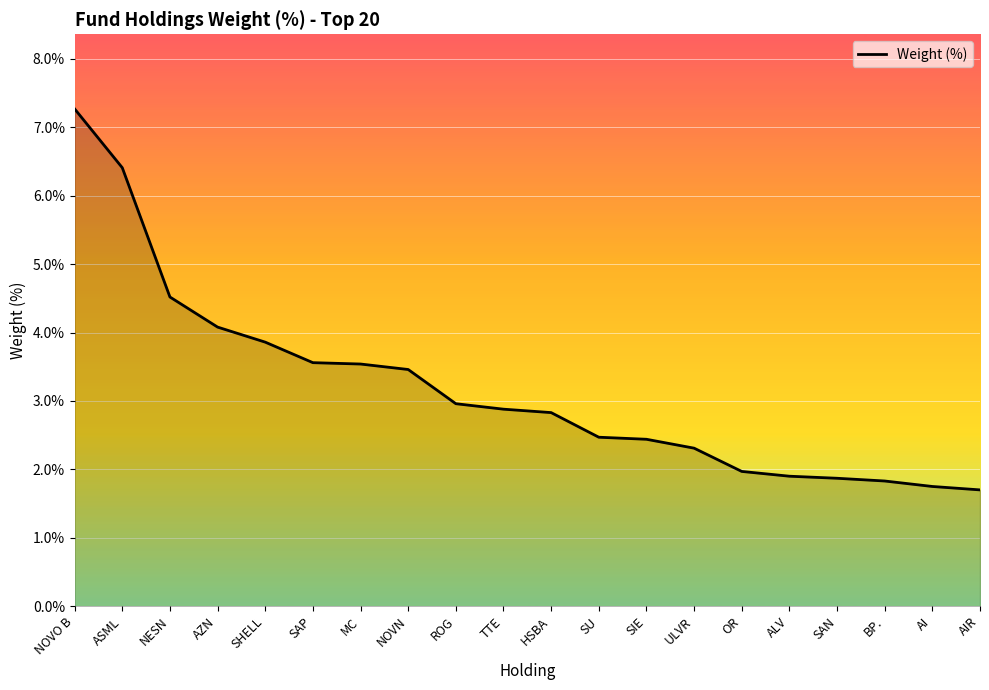

Is it true that the value at AIR is 0.3?

False